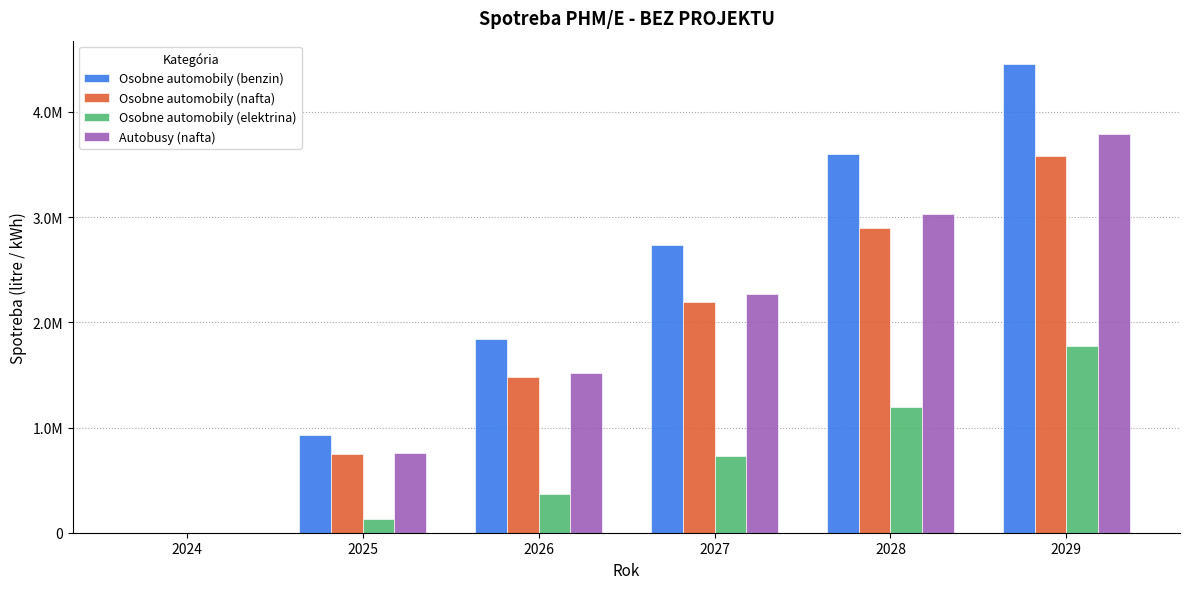

What is the spread (max minus min) of values at 2027?

2004806.4